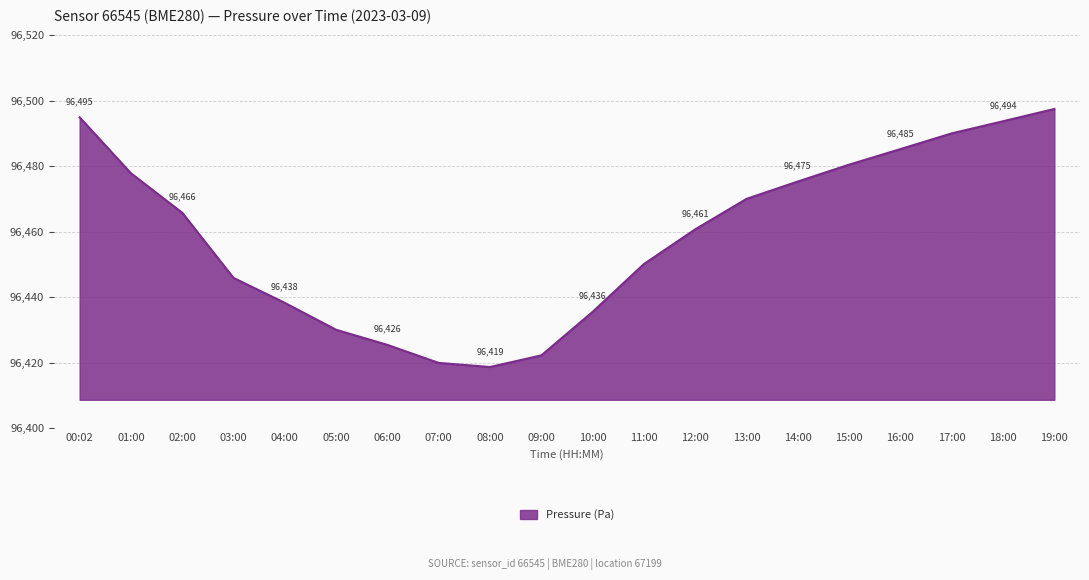

Where does the data first go above 96465?

00:02